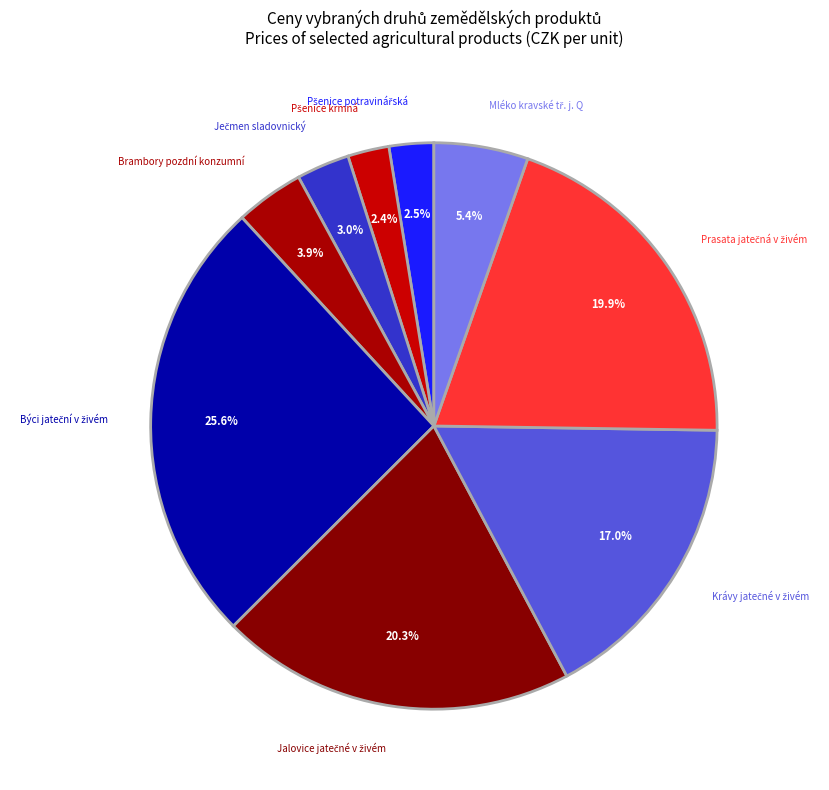

Is there any slice that represents more than half of the pie?

No